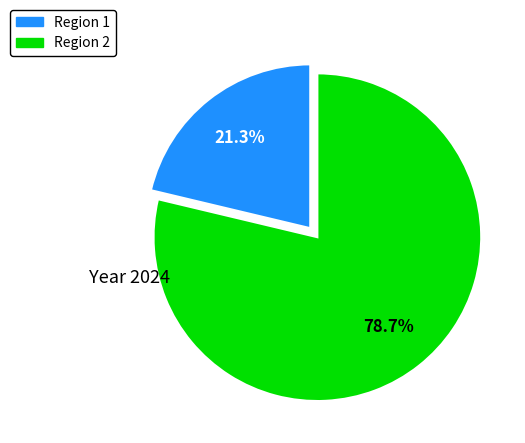

To the nearest percent, what is the difference between the largest and smallest slice percentages?

57%